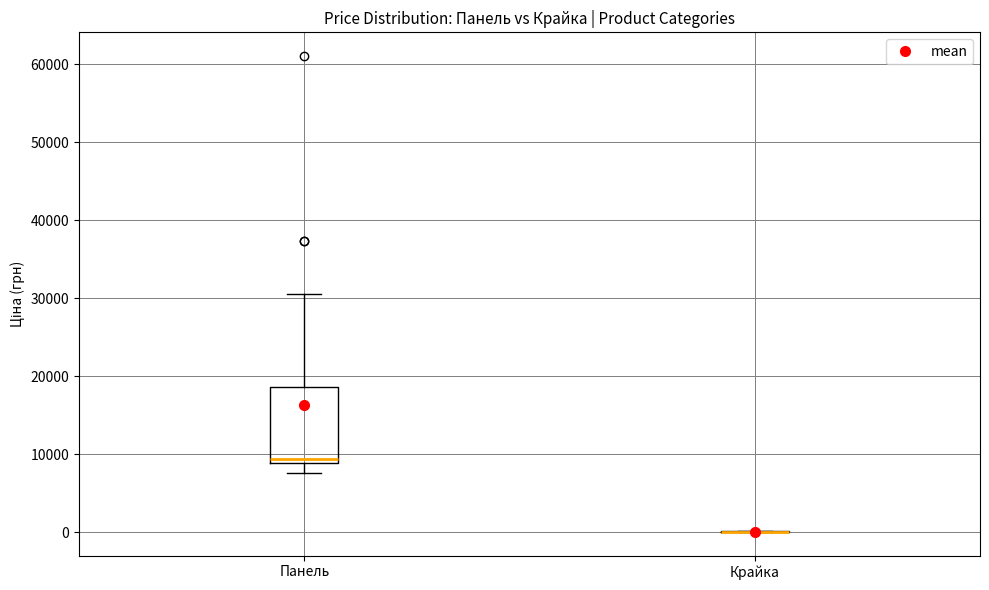

Reading left to right, read every box against the y-axis: the position of its median line, the range the box covers, and the ends of its whiskers. The values are not printed on the chart, so give them approximately, as read against the axis.

Панель: median 9000 (just above the box's lower edge), box 9000 to 19000, whiskers 8000 to 31000
Крайка: box collapsed to a line at 0, whiskers 0 to 0